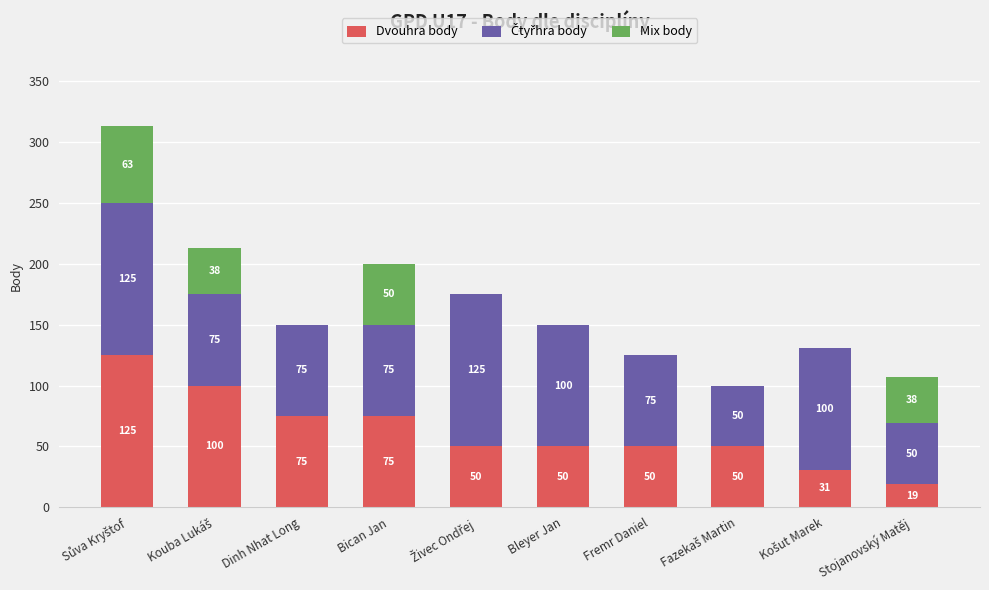

What is the maximum value for Dvouhra body?

125